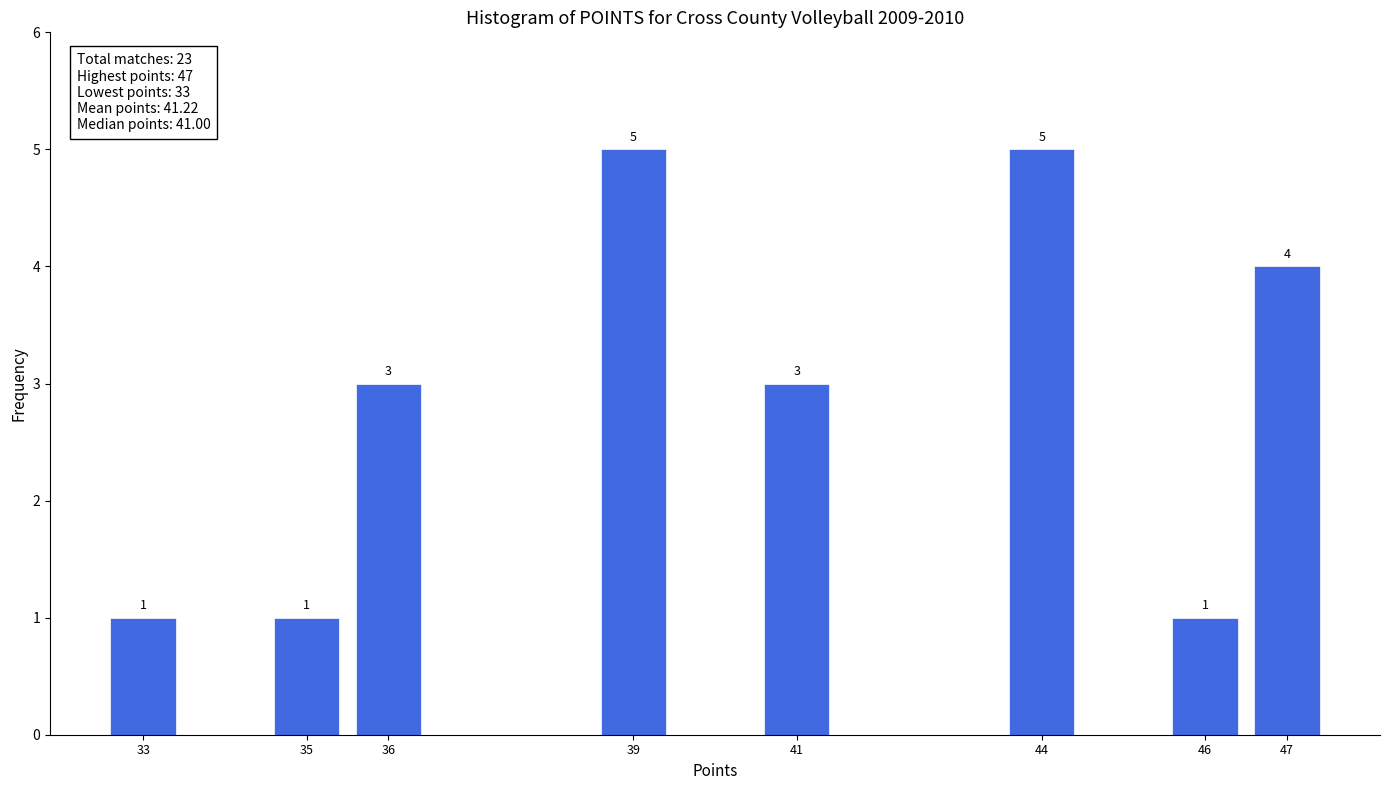

Reading left to right, list all the values displayed in this chart.

33=1	35=1	36=3	39=5	41=3	44=5	46=1	47=4